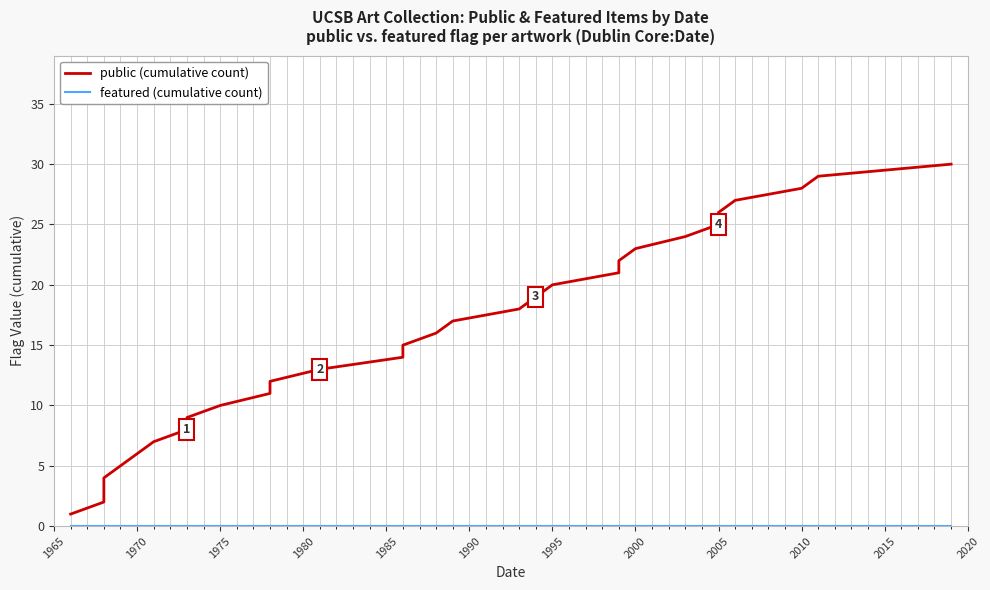

True or false: featured (cumulative count) has more than 2 interior local peaks.

False